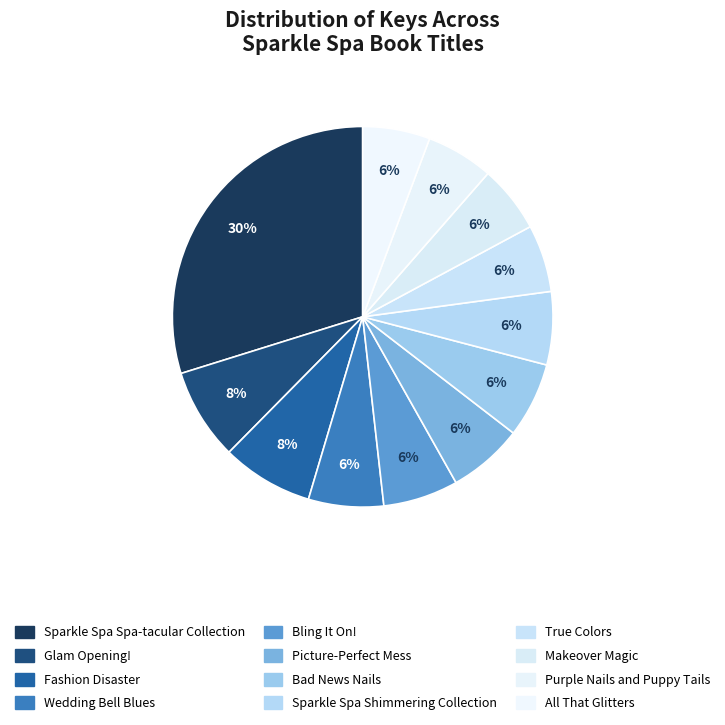

Count the number of slices in the pie.

12